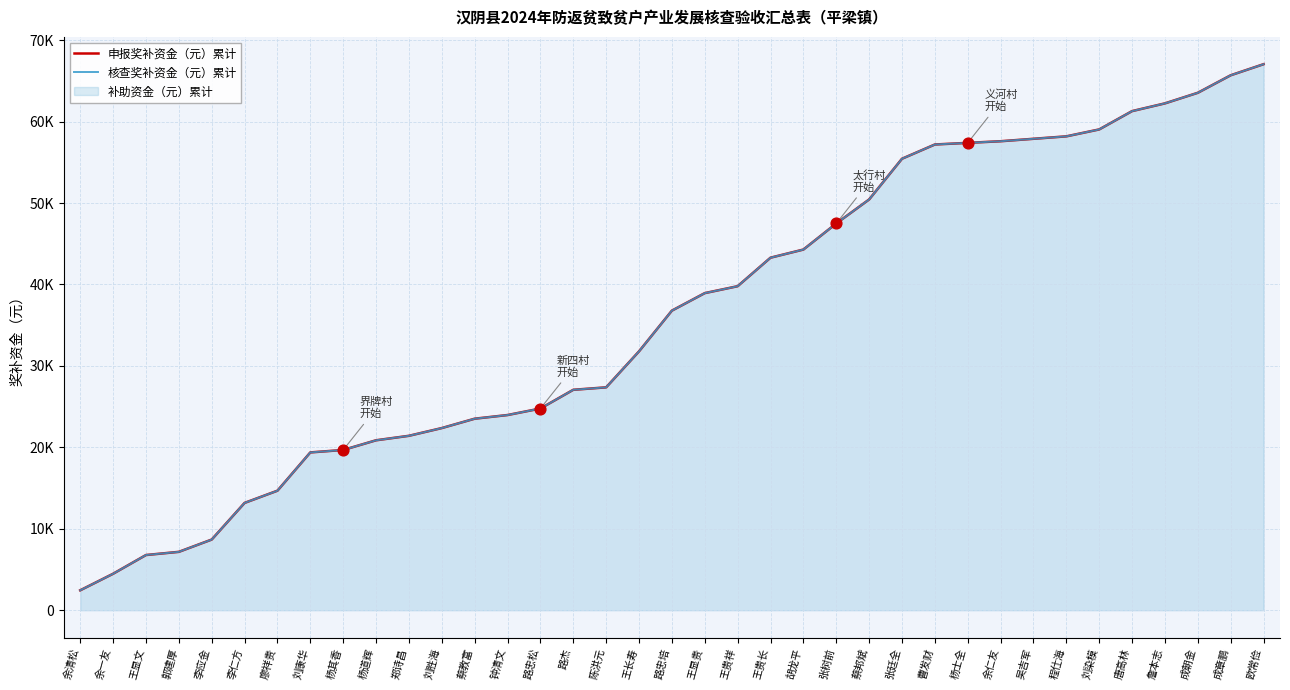

Which series contains the lowest Y value?

申报奖补资金（元）累计